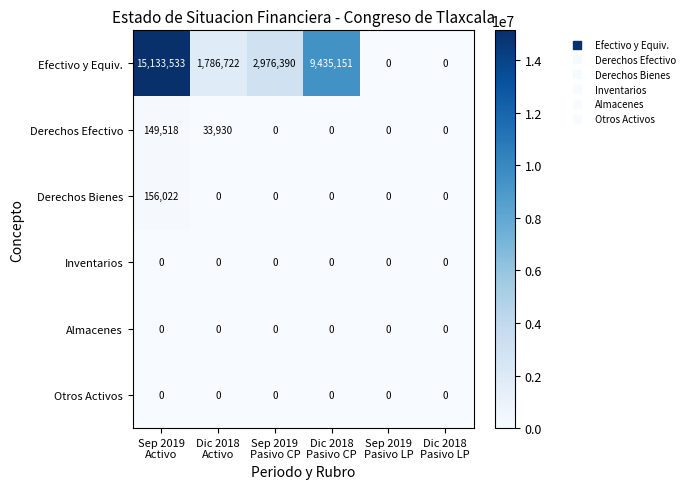

Which series has the largest total across all categories?

row_0